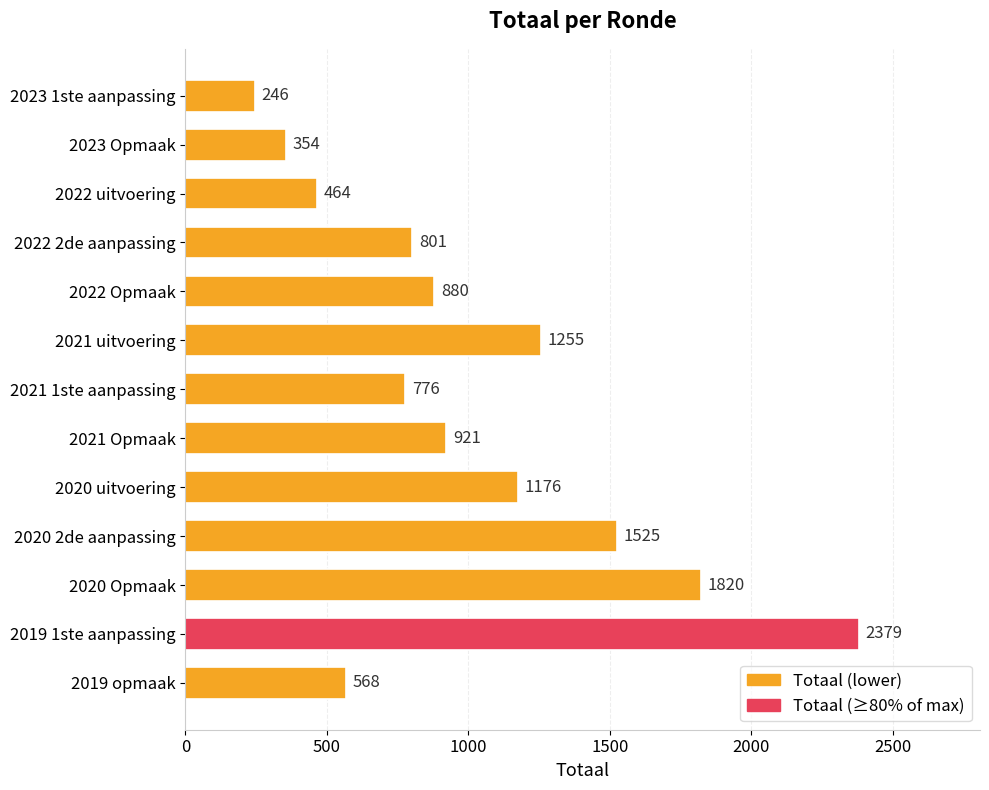

Are the bars horizontal?

Yes